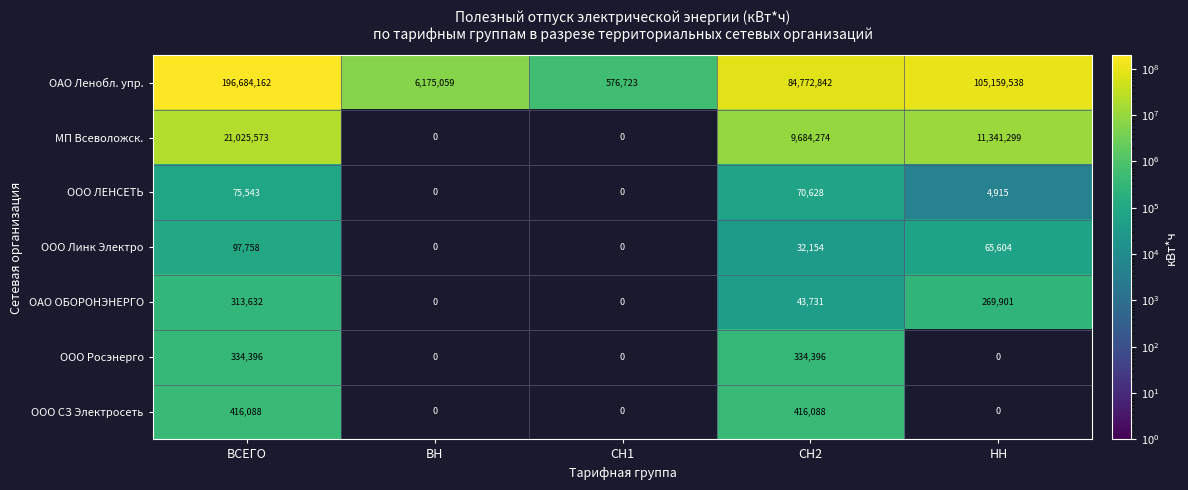

Which category has the highest value in the МП Всеволожск. series?

ВСЕГО